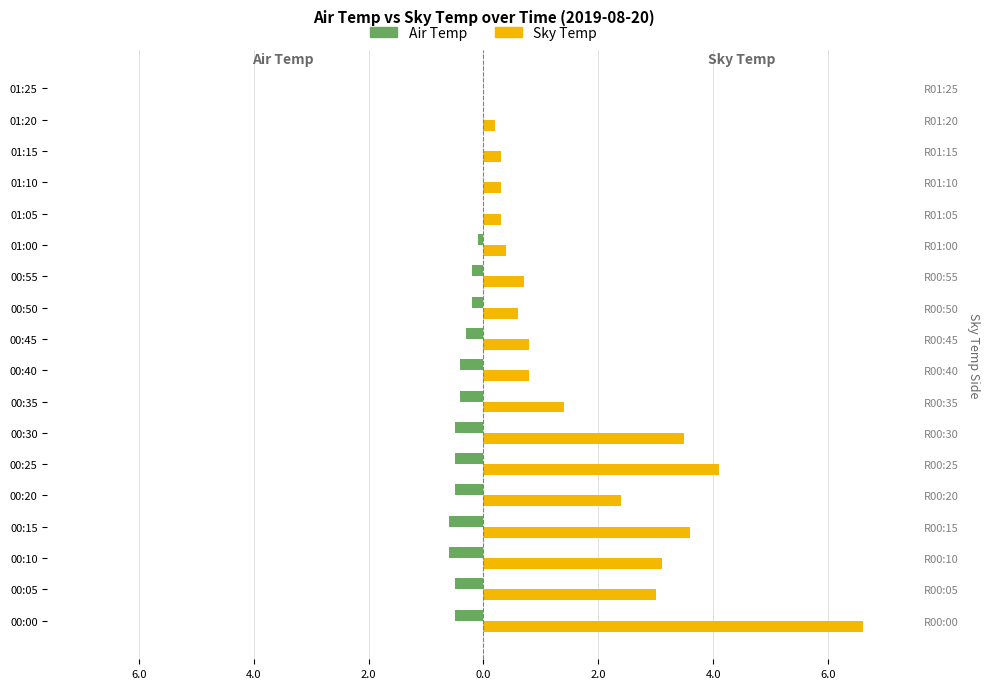

What is the sum of all Sky Temp values?

32.1